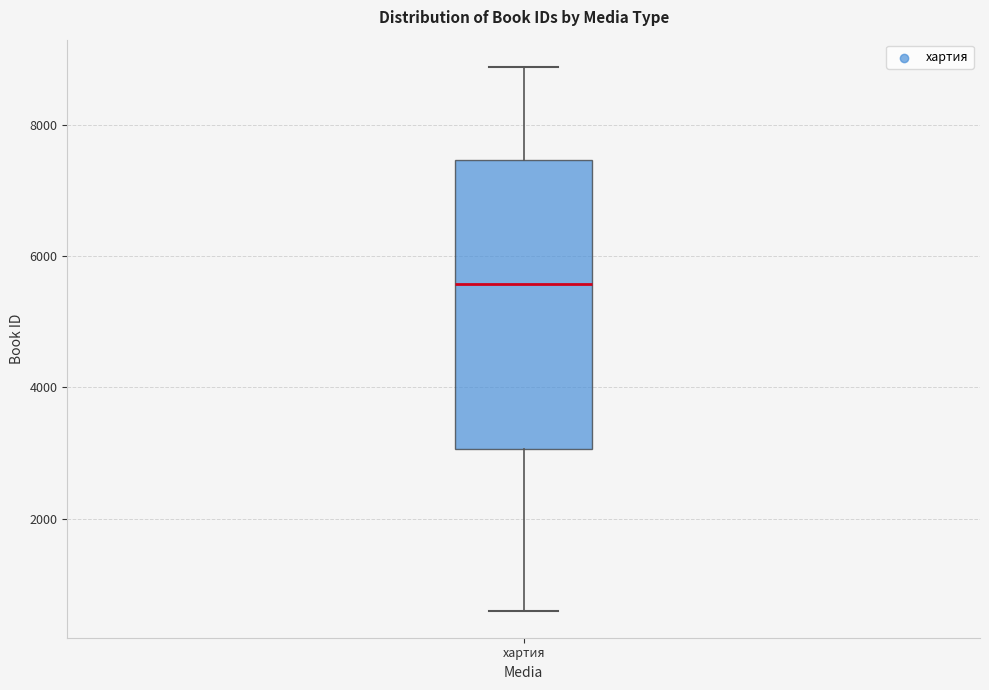

Transcribe this box plot: give where the median line is, the range the box spans, and where the two whiskers end, as read against the y-axis. The values are not printed on the chart, so give them approximately, as read against the axis.

median 5600, box 3000 to 7400, whiskers 600 to 8800